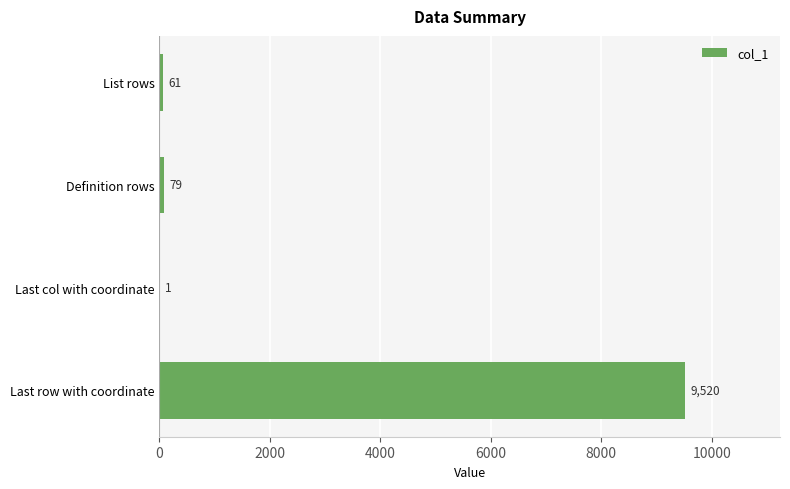

How many categories are shown in the chart?

4